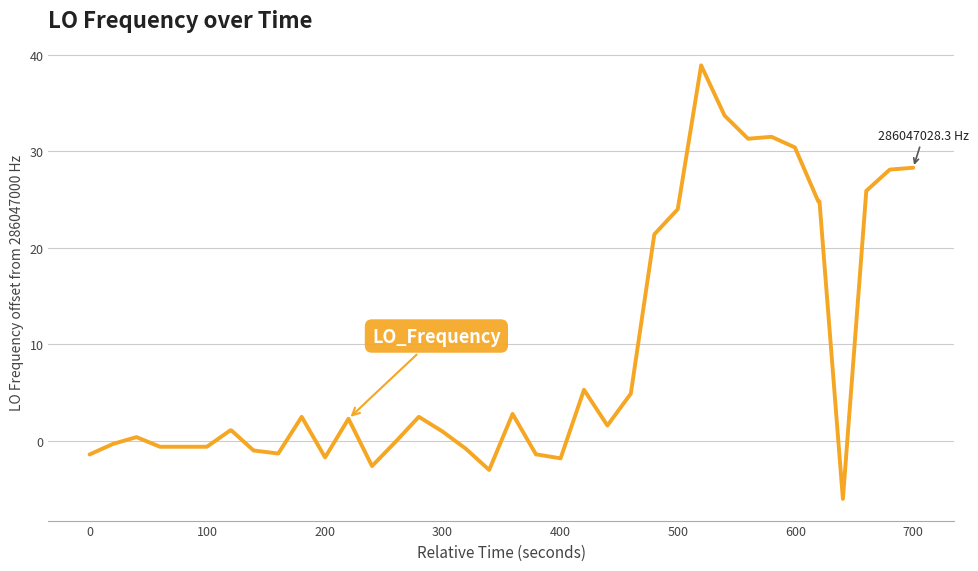

What is the greatest value displayed?

38.9